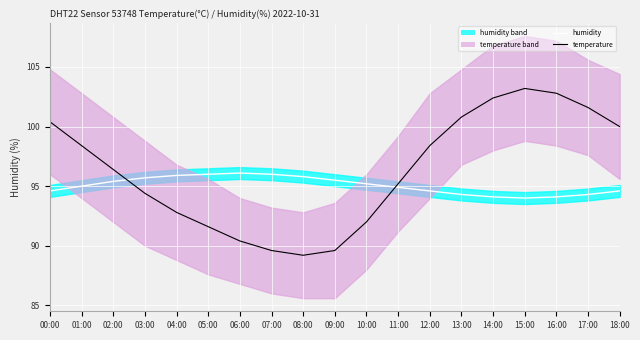

In humidity, how many points are lower than both neighbors (excluding endpoints)?

1